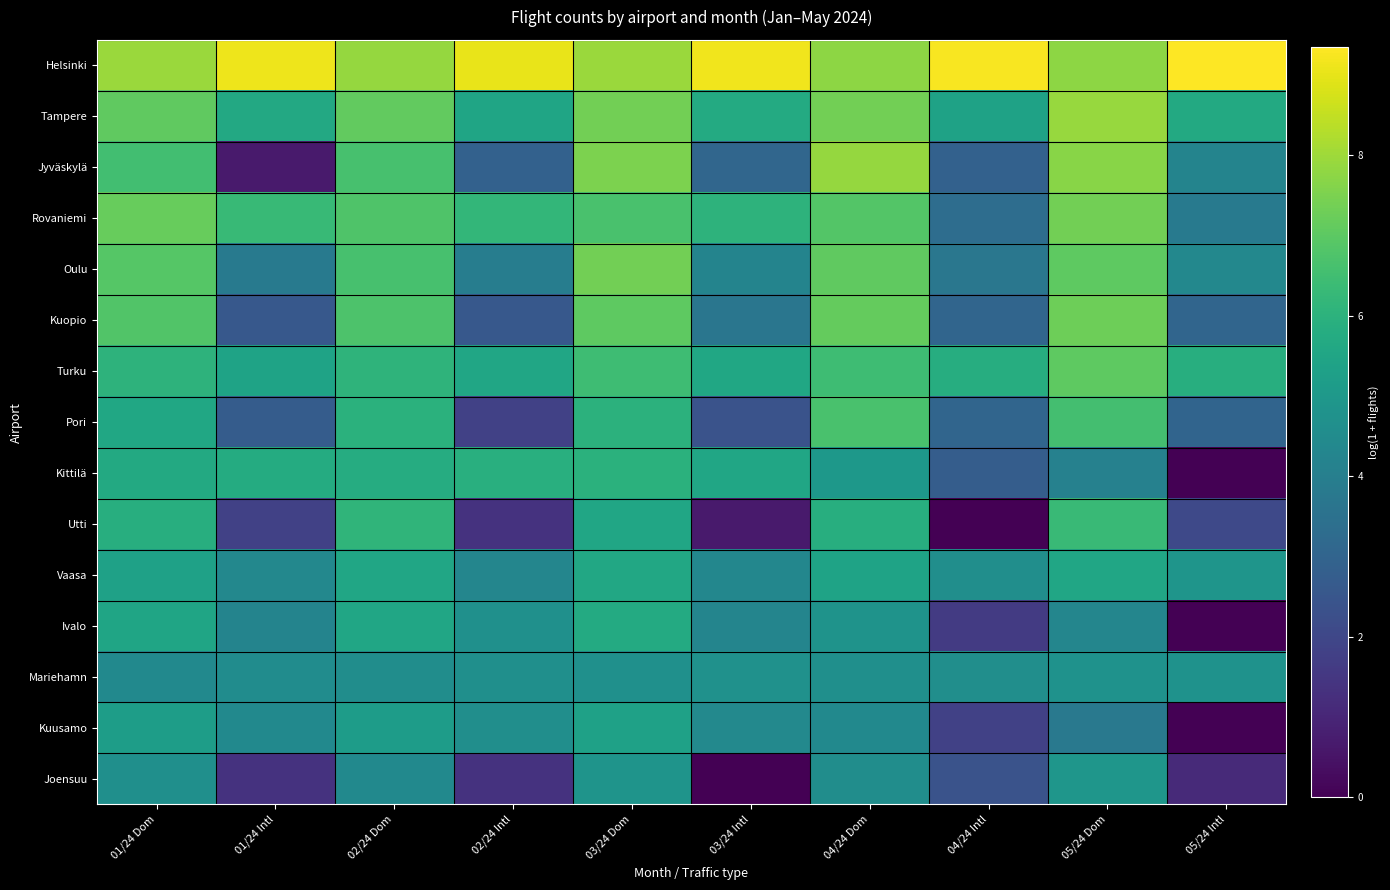

Reading left to right, list all the values displayed in this chart.

Helsinki: 01/24 Dom=7.9	01/24 Intl=9.1	02/24 Dom=7.9	02/24 Intl=9.0	03/24 Dom=8.0	03/24 Intl=9.2	04/24 Dom=7.8	04/24 Intl=9.2	05/24 Dom=7.8	05/24 Intl=9.4
Tampere: 01/24 Dom=7.1	01/24 Intl=5.6	02/24 Dom=7.1	02/24 Intl=5.5	03/24 Dom=7.3	03/24 Intl=5.7	04/24 Dom=7.4	04/24 Intl=5.4	05/24 Dom=7.9	05/24 Intl=5.7
Jyväskylä: 01/24 Dom=6.5	01/24 Intl=0.7	02/24 Dom=6.6	02/24 Intl=2.9	03/24 Dom=7.5	03/24 Intl=3.1	04/24 Dom=7.9	04/24 Intl=2.9	05/24 Dom=7.7	05/24 Intl=4.2
Rovaniemi: 01/24 Dom=7.2	01/24 Intl=6.3	02/24 Dom=6.8	02/24 Intl=6.2	03/24 Dom=6.7	03/24 Intl=6.0	04/24 Dom=6.9	04/24 Intl=3.3	05/24 Dom=7.4	05/24 Intl=3.8
Oulu: 01/24 Dom=6.9	01/24 Intl=3.8	02/24 Dom=6.6	02/24 Intl=4.0	03/24 Dom=7.3	03/24 Intl=4.2	04/24 Dom=7.1	04/24 Intl=3.7	05/24 Dom=7.0	05/24 Intl=4.4
Kuopio: 01/24 Dom=6.8	01/24 Intl=2.6	02/24 Dom=6.7	02/24 Intl=2.6	03/24 Dom=7.0	03/24 Intl=3.7	04/24 Dom=7.1	04/24 Intl=3.0	05/24 Dom=7.3	05/24 Intl=3.0
Turku: 01/24 Dom=6.0	01/24 Intl=5.4	02/24 Dom=6.1	02/24 Intl=5.5	03/24 Dom=6.4	03/24 Intl=5.6	04/24 Dom=6.5	04/24 Intl=5.8	05/24 Dom=7.0	05/24 Intl=5.9
Pori: 01/24 Dom=5.6	01/24 Intl=2.7	02/24 Dom=6.0	02/24 Intl=1.8	03/24 Dom=6.0	03/24 Intl=2.4	04/24 Dom=6.7	04/24 Intl=3.0	05/24 Dom=6.6	05/24 Intl=3.0
Kittilä: 01/24 Dom=5.7	01/24 Intl=5.7	02/24 Dom=5.8	02/24 Intl=5.9	03/24 Dom=6.0	03/24 Intl=5.5	04/24 Dom=5.0	04/24 Intl=2.8	05/24 Dom=4.1	05/24 Intl=0.0
Utti: 01/24 Dom=5.9	01/24 Intl=1.8	02/24 Dom=6.1	02/24 Intl=1.4	03/24 Dom=5.5	03/24 Intl=0.7	04/24 Dom=5.9	04/24 Intl=0.0	05/24 Dom=6.3	05/24 Intl=2.1
Vaasa: 01/24 Dom=5.3	01/24 Intl=4.4	02/24 Dom=5.5	02/24 Intl=4.3	03/24 Dom=5.6	03/24 Intl=4.3	04/24 Dom=5.4	04/24 Intl=4.6	05/24 Dom=5.5	05/24 Intl=4.9
Ivalo: 01/24 Dom=5.5	01/24 Intl=4.2	02/24 Dom=5.5	02/24 Intl=4.7	03/24 Dom=5.7	03/24 Intl=4.2	04/24 Dom=4.8	04/24 Intl=1.6	05/24 Dom=4.3	05/24 Intl=0.0
Mariehamn: 01/24 Dom=4.4	01/24 Intl=4.6	02/24 Dom=4.6	02/24 Intl=4.7	03/24 Dom=4.7	03/24 Intl=4.7	04/24 Dom=4.7	04/24 Intl=4.6	05/24 Dom=4.8	05/24 Intl=4.8
Kuusamo: 01/24 Dom=5.2	01/24 Intl=4.4	02/24 Dom=5.2	02/24 Intl=4.6	03/24 Dom=5.3	03/24 Intl=4.4	04/24 Dom=4.5	04/24 Intl=1.8	05/24 Dom=3.8	05/24 Intl=0.0
Joensuu: 01/24 Dom=4.6	01/24 Intl=1.4	02/24 Dom=4.5	02/24 Intl=1.4	03/24 Dom=4.8	03/24 Intl=0.0	04/24 Dom=4.6	04/24 Intl=2.4	05/24 Dom=4.9	05/24 Intl=1.1